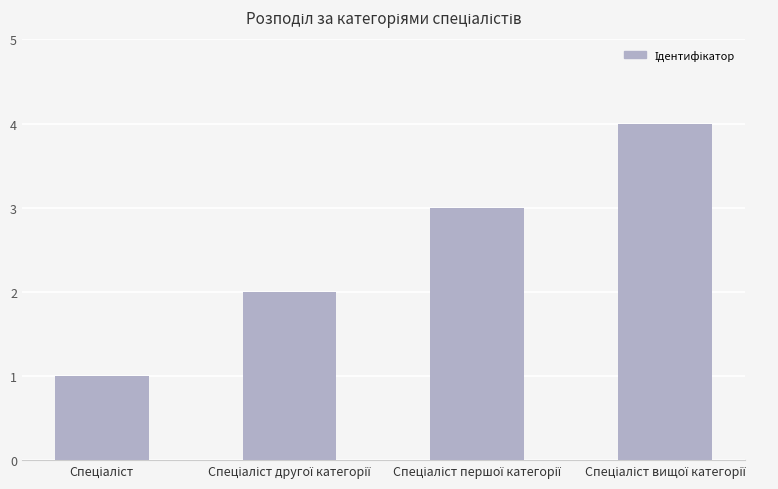

What is the difference between the maximum and minimum values?

3